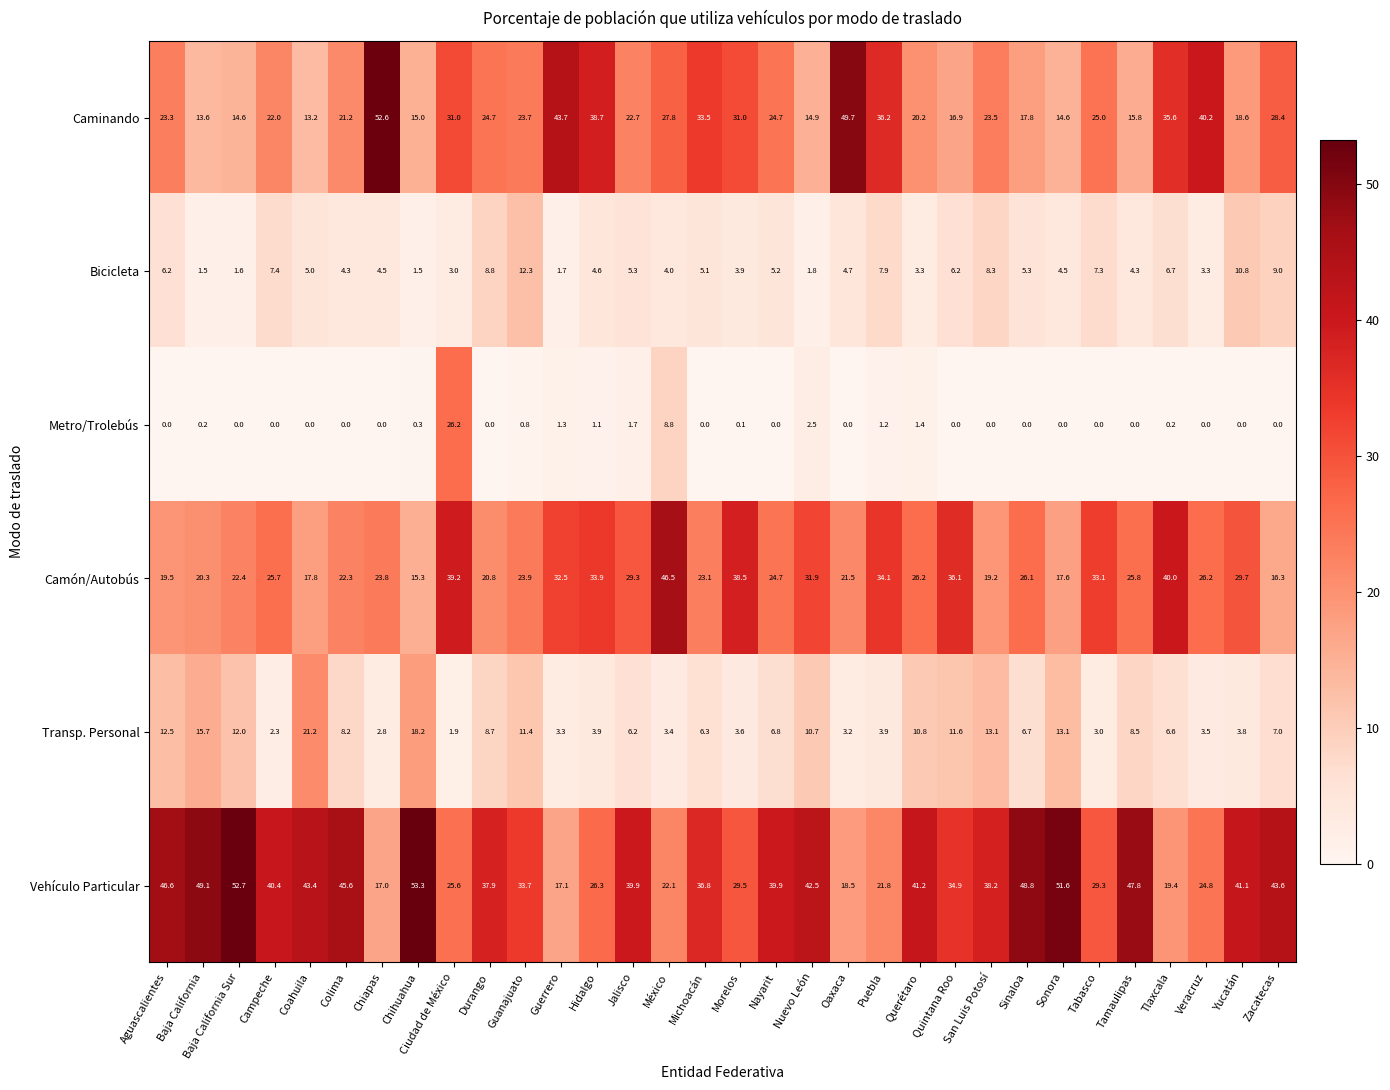

True or false: Transp. Personal has a value of 5.1 at Oaxaca.

False